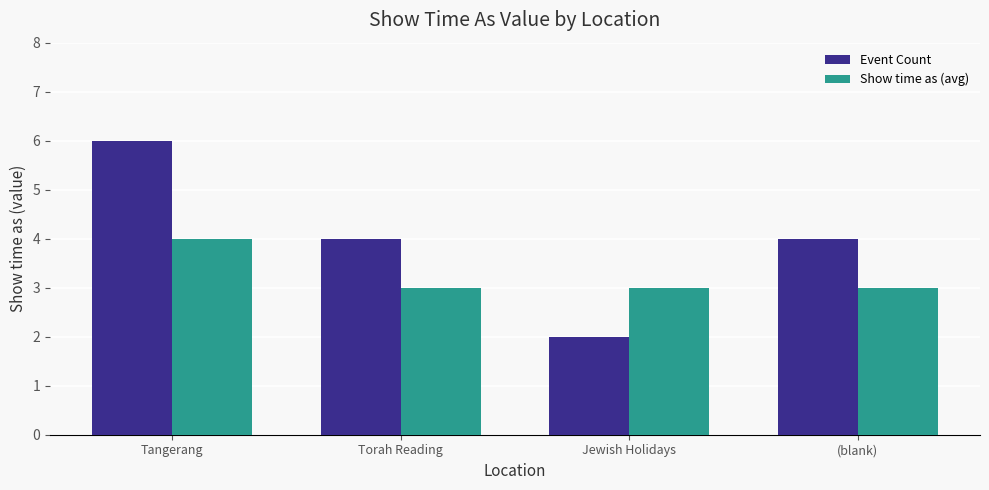

What is the sum of all Event Count values?

16